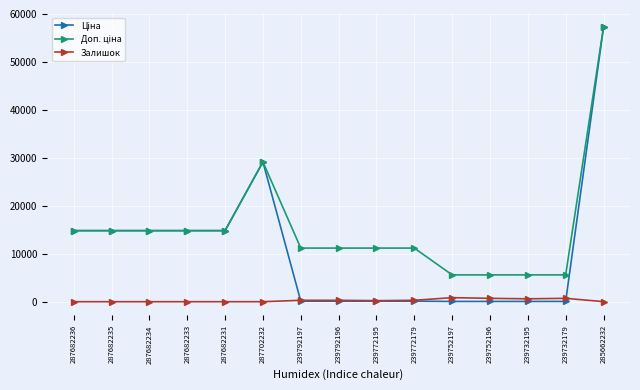

At which category is the sum across all series the highest?

285662232